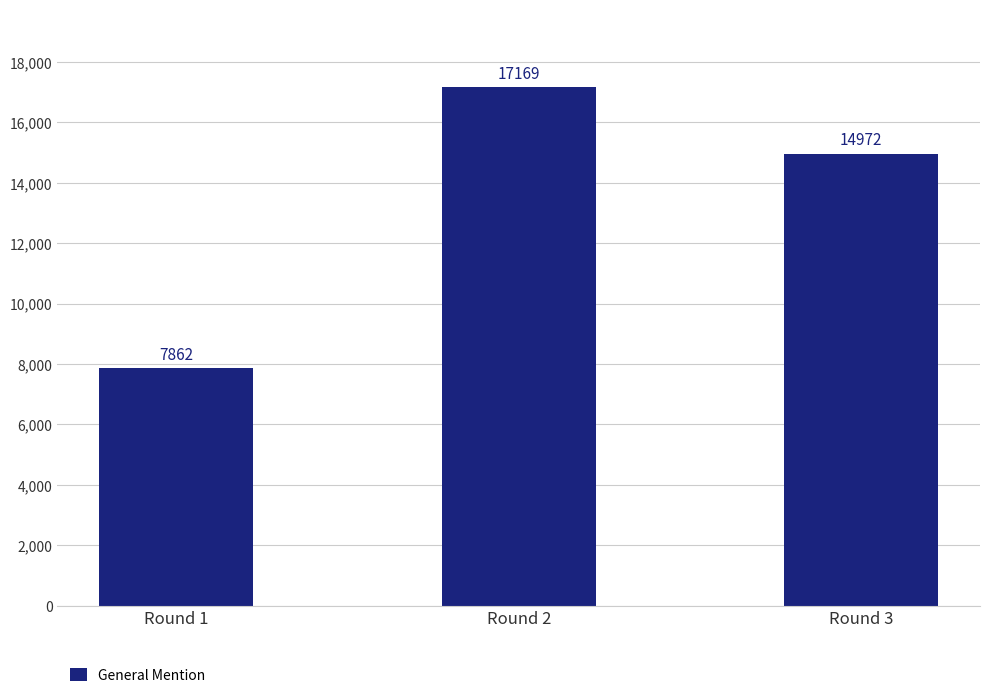

Reading left to right, list all the values displayed in this chart.

Round 1=7862	Round 2=17169	Round 3=14972